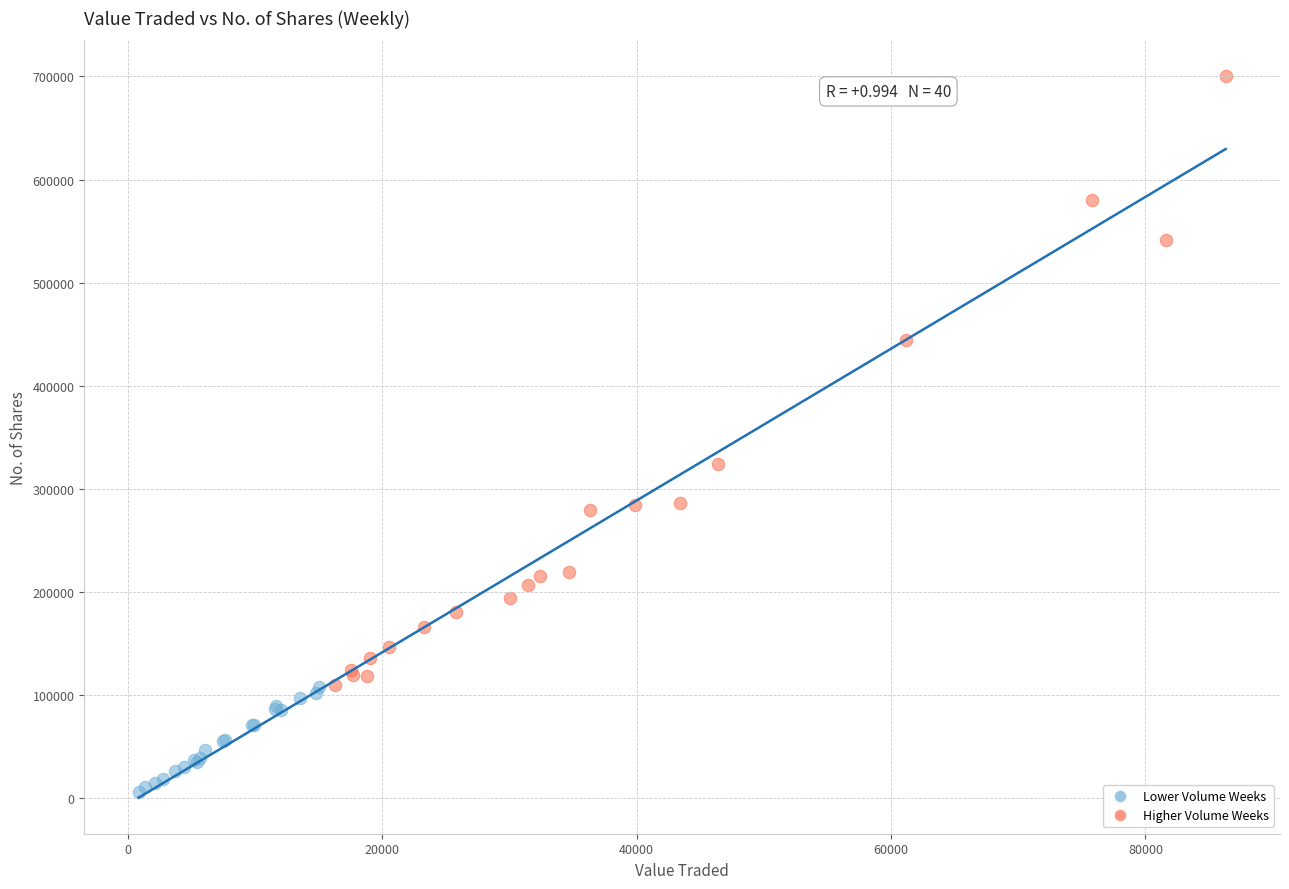

Which series has the largest Y range (max minus min)?

Higher Volume Weeks